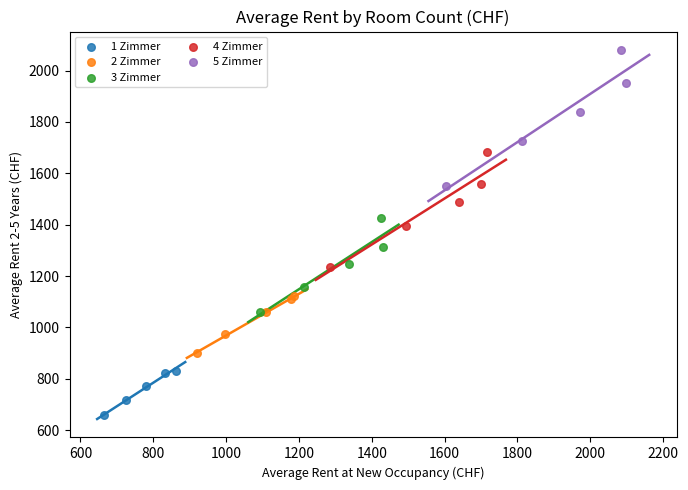

Which series has the largest Y range (max minus min)?

5 Zimmer